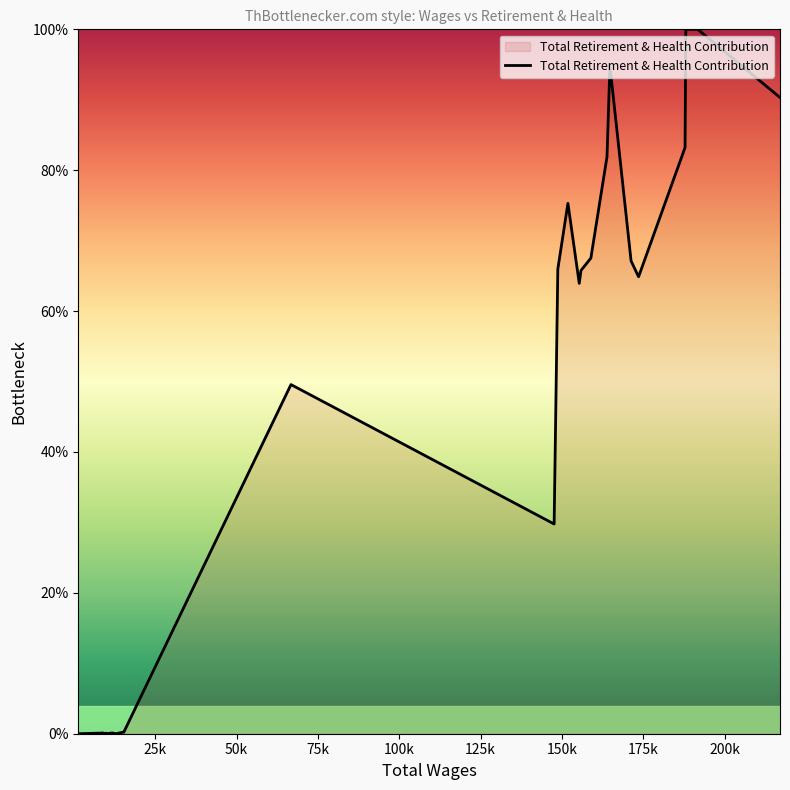

The value at 147583.0 is 29.8. True or false?

True